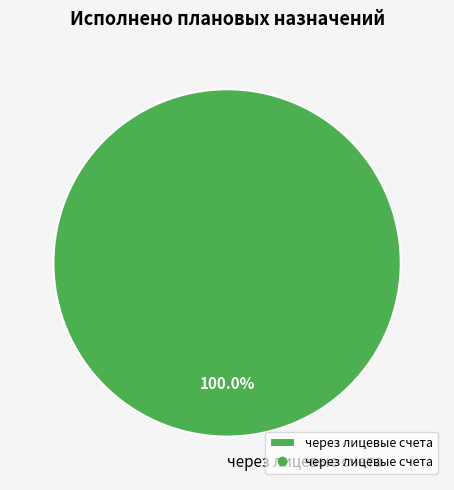

Rank the categories by value from lowest to highest.

через лицевые счета